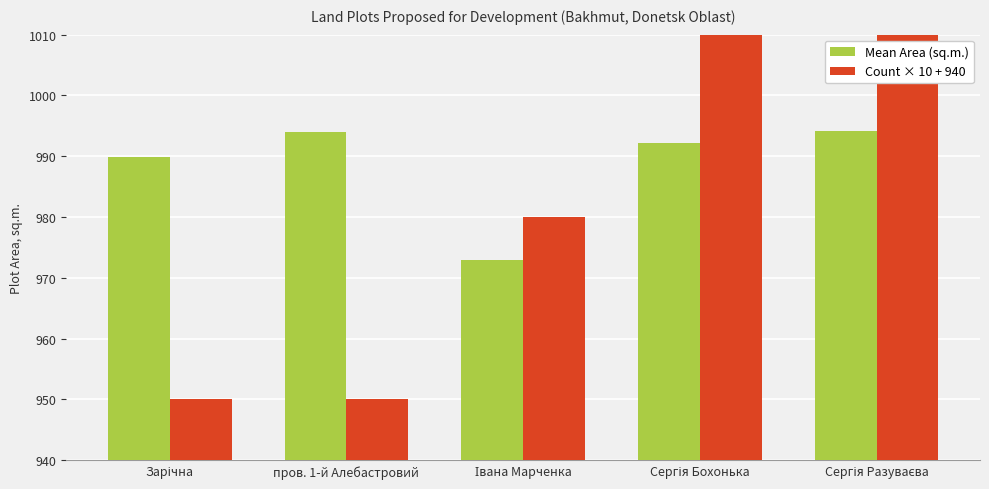

Reading right to left, list all the values displayed in this chart.

Mean Area (sq.m.): 994.1	992.2	973.0	994.0	989.9
Count × 10 + 940: 1090.0	1040.0	980.0	950.0	950.0